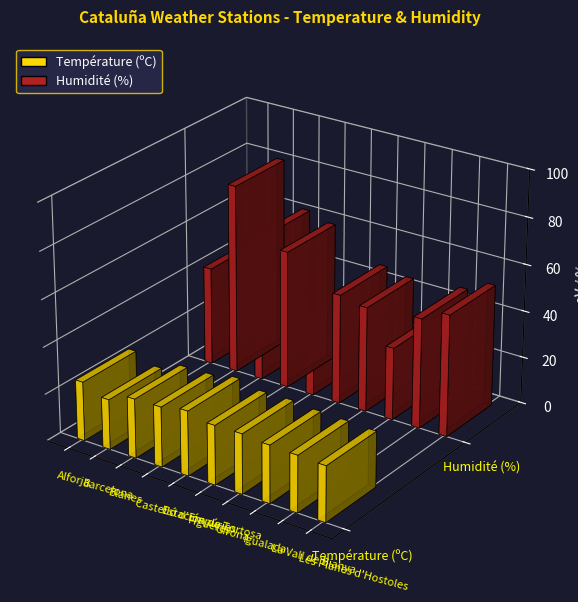

The Humidité (%) series shows 21.8 at Castelló d'Empúries. True or false?

False